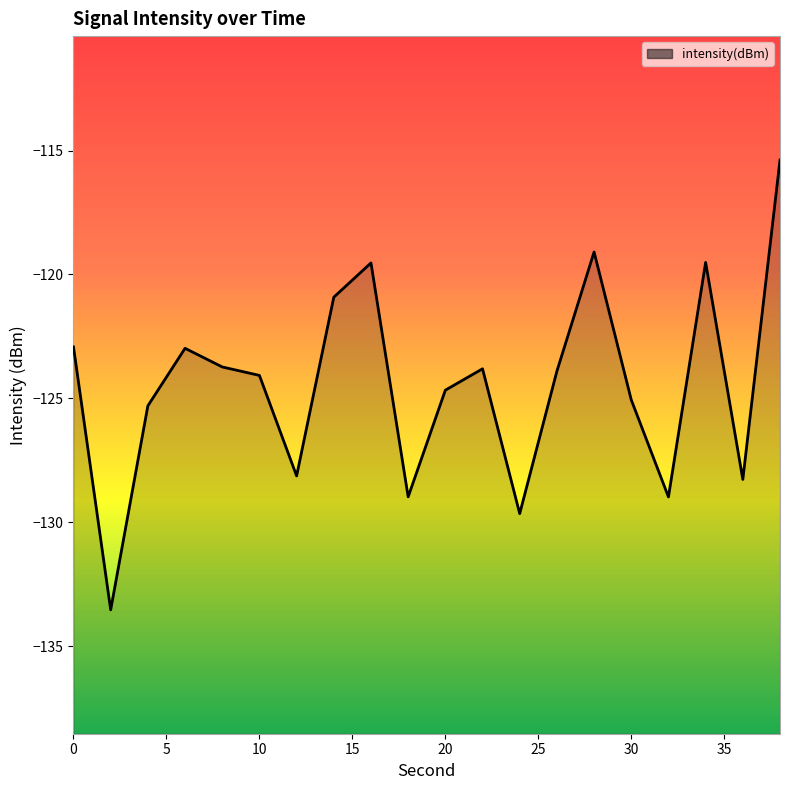

What is the greatest value displayed?

-115.4